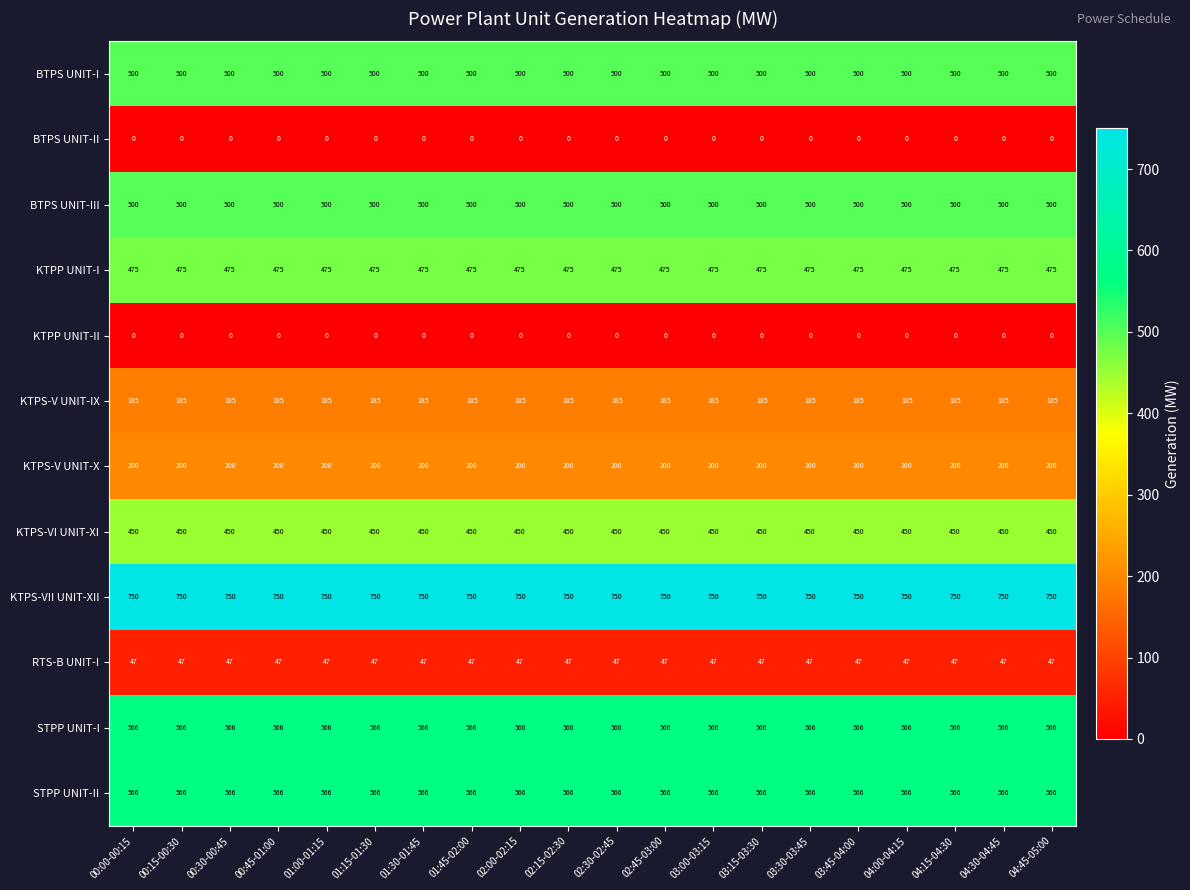

At how many categories does at least one series exceed 416?

20